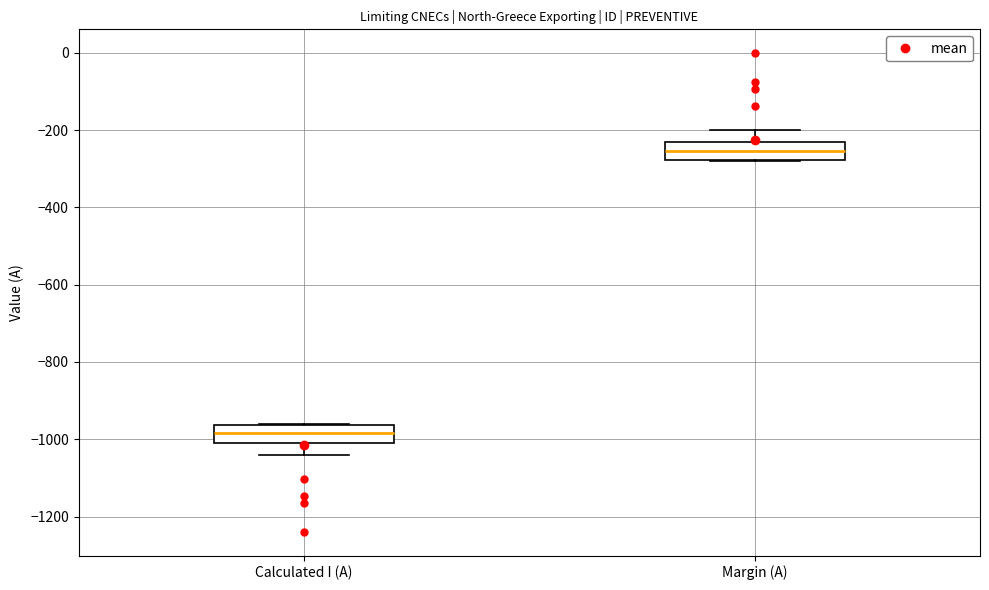

Where does the median line of the box for Margin (A) sit on the y-axis? The values are not printed on the chart, so give them approximately, as read against the axis.

-260